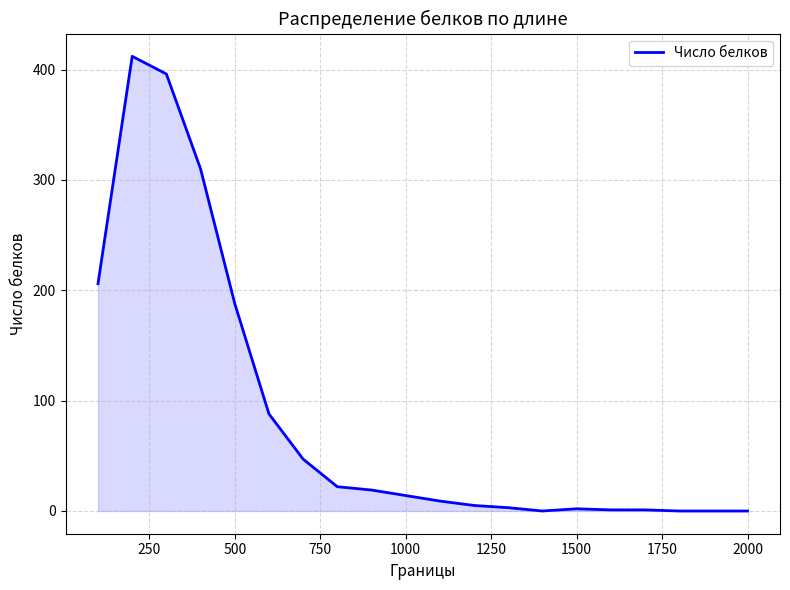

What is the greatest value displayed?

412